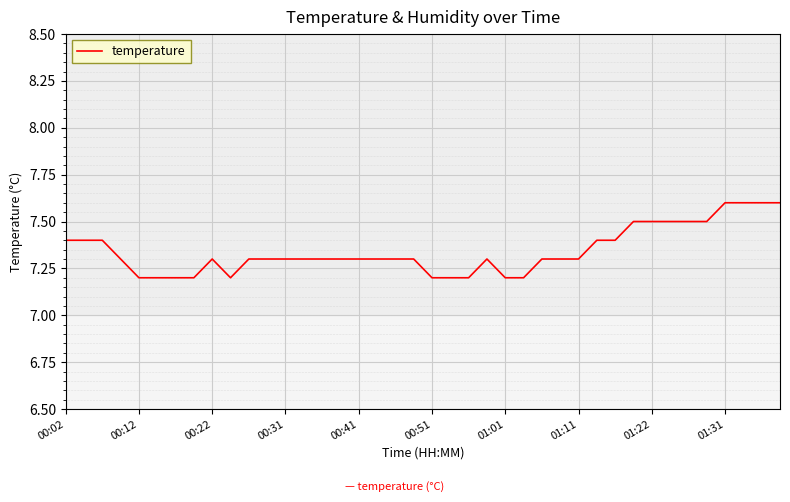

What is the difference between the maximum and minimum values?

0.4